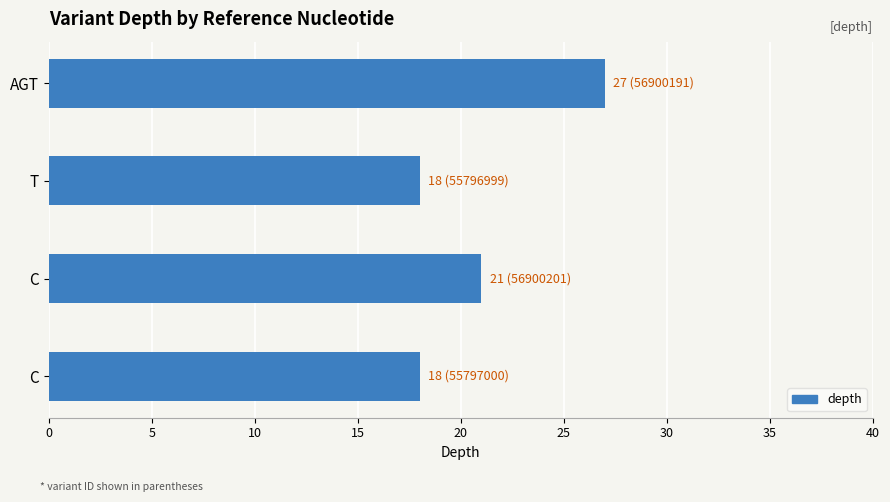

How many data points does each series have?

4